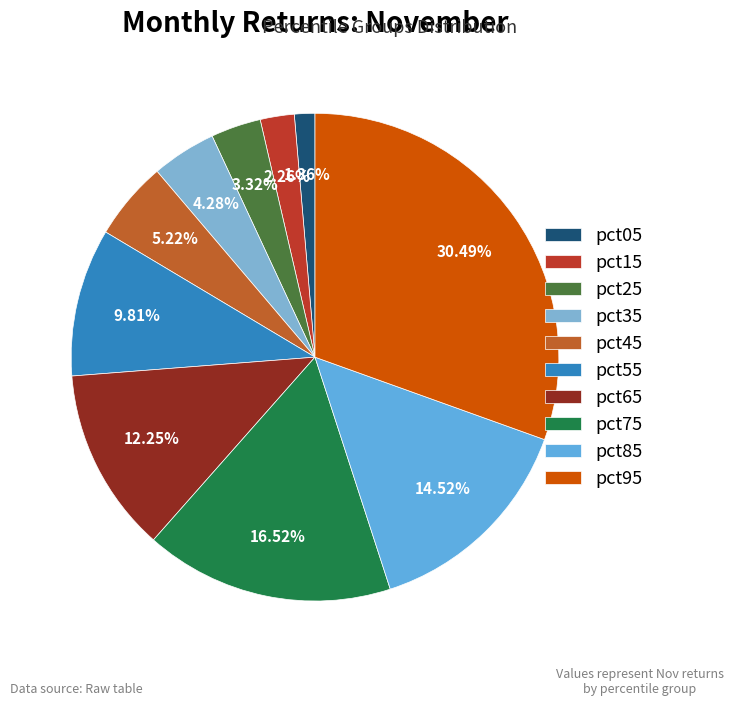

To the nearest percent, what portion does pct15 represent?

2%